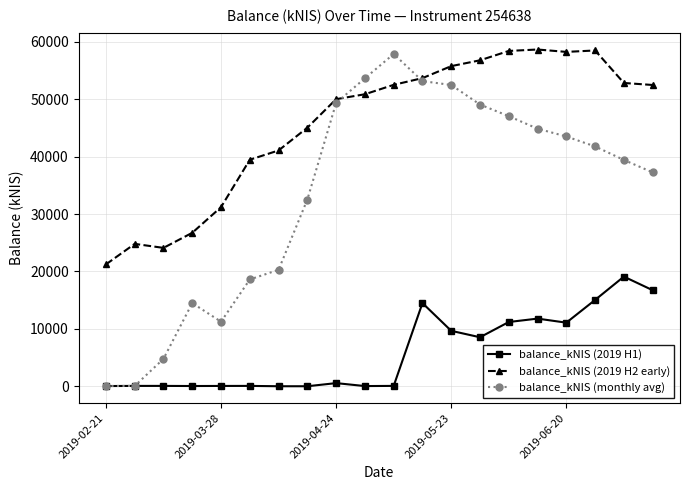

List the series in order of their peak value, lowest first.

balance_kNIS (2019 H1), balance_kNIS (monthly avg), balance_kNIS (2019 H2 early)